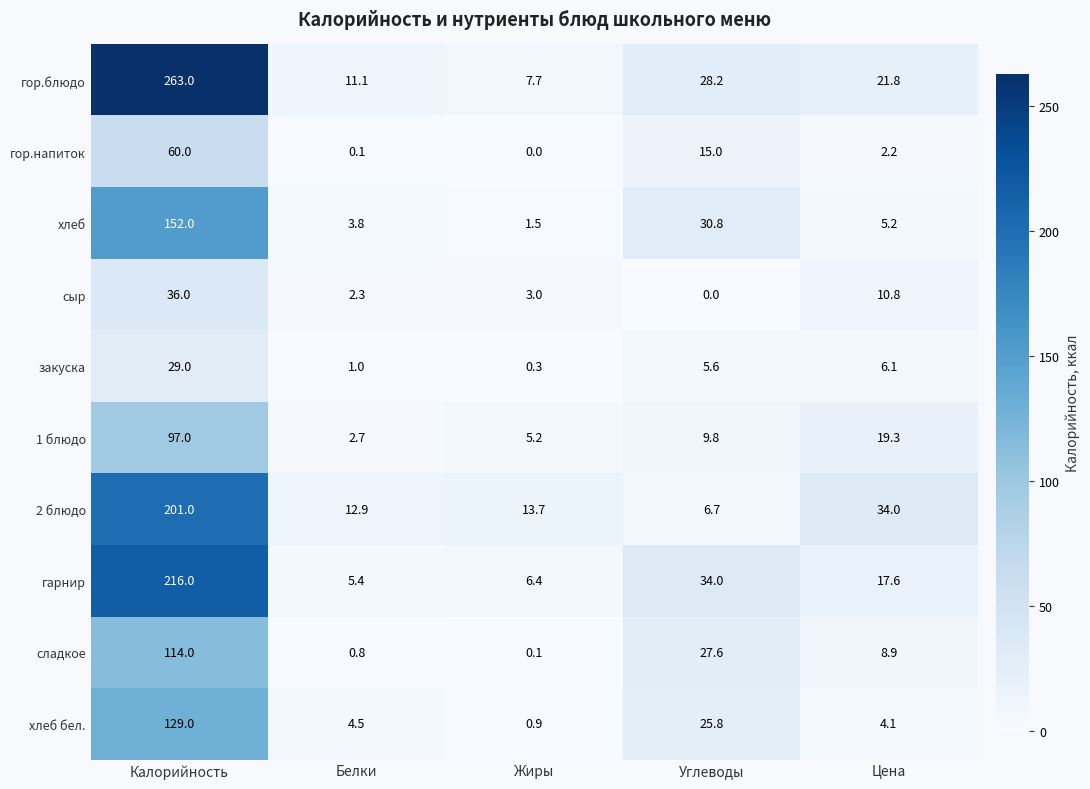

How many values in the хлеб бел. series exceed 4?

4